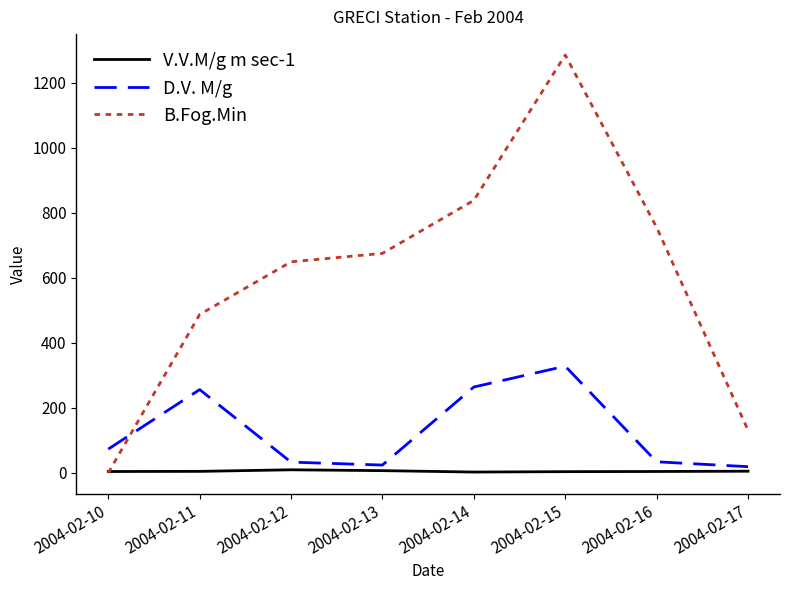

Which series changed the most between 2004-02-12 and 2004-02-17?

B.Fog.Min